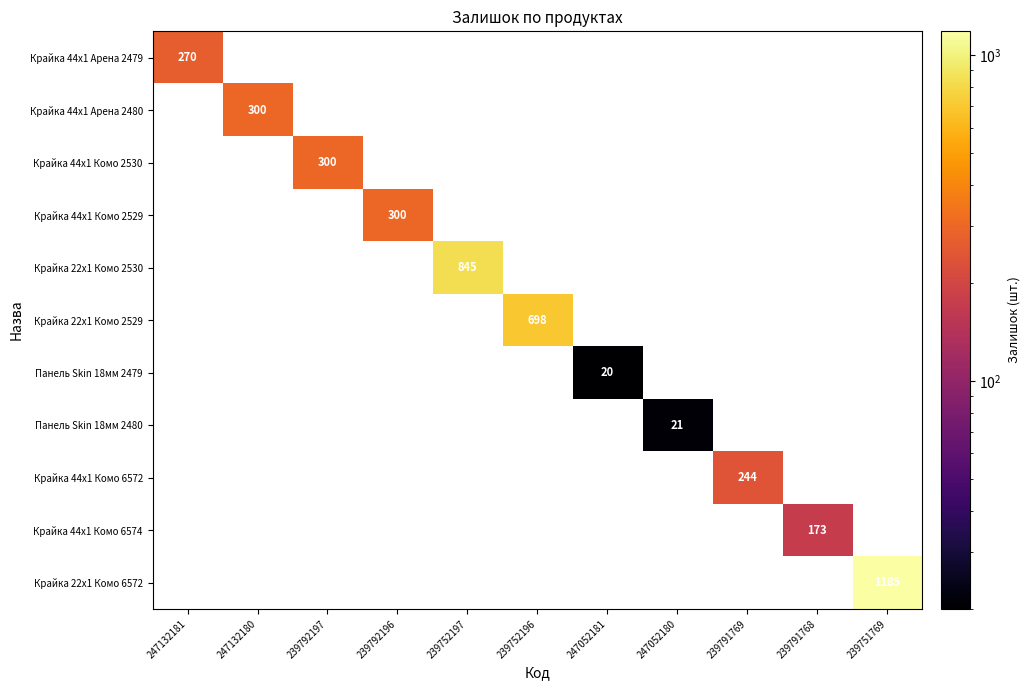

How many series are shown in this chart?

11